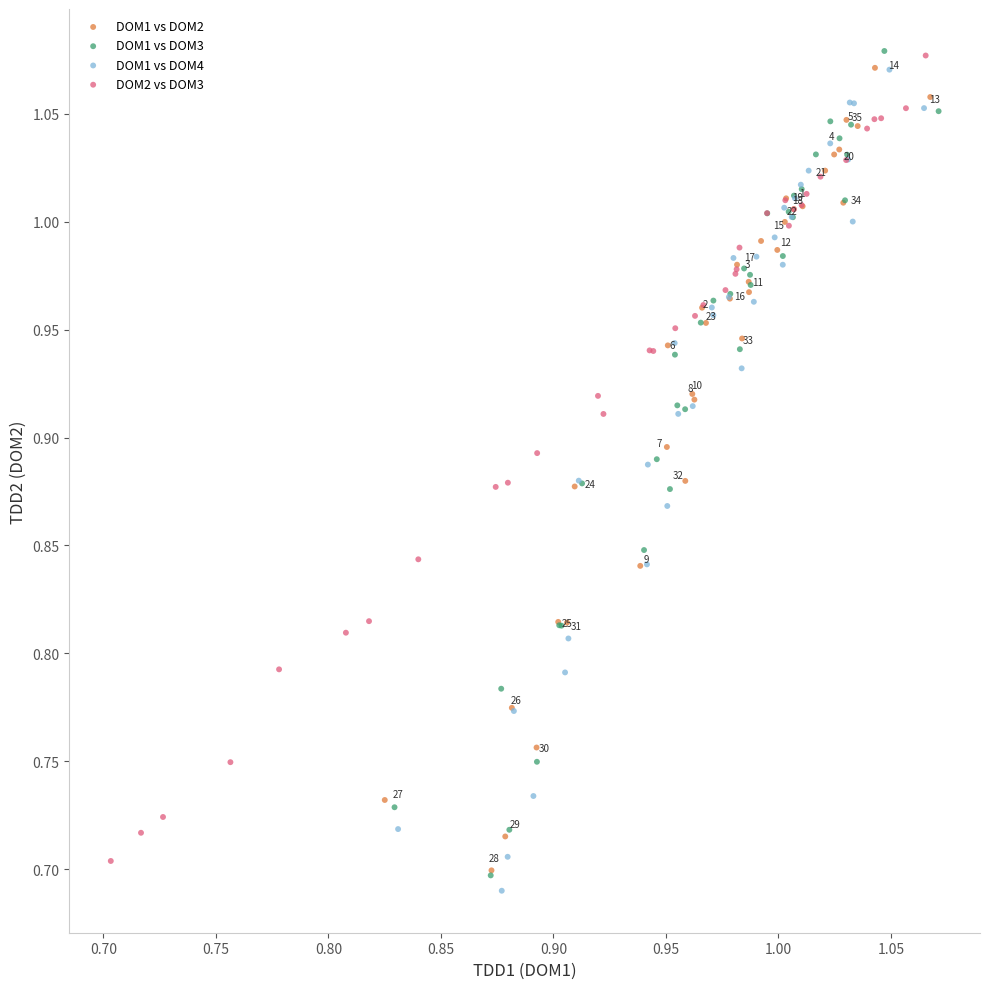

Which series contains the lowest Y value?

DOM1 vs DOM4